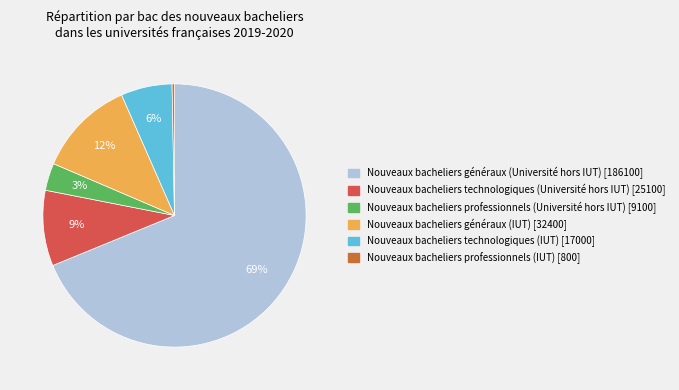

What percentage is the Nouveaux bacheliers professionnels (Université hors IUT) slice, to the nearest percent?

3%